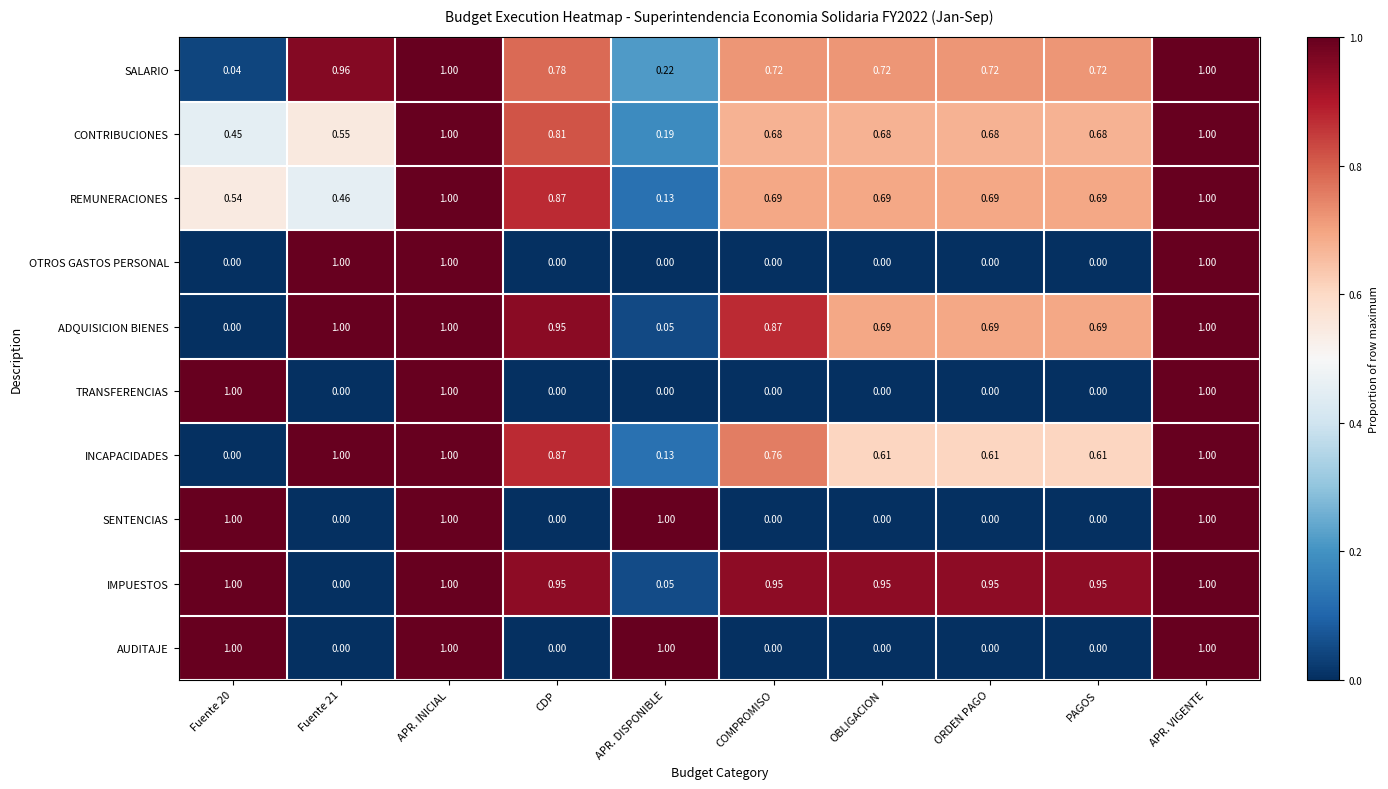

How many series are shown in this chart?

10